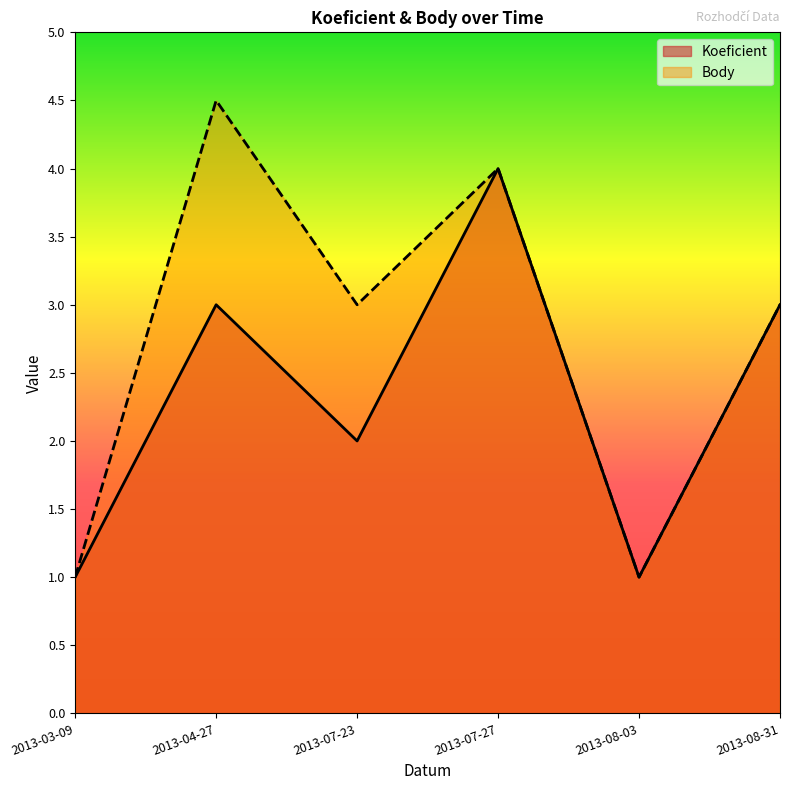

How many Koeficient values are between 1 and 3?

5